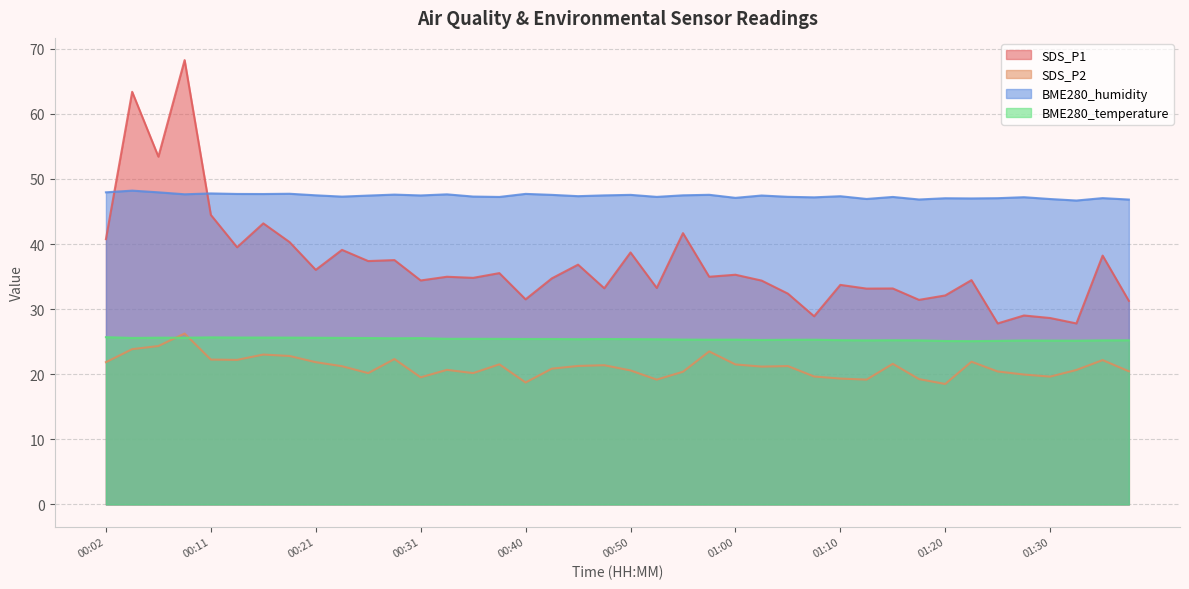

What is the sum of the SDS_P2 values at 01:03 and 00:48?

42.5